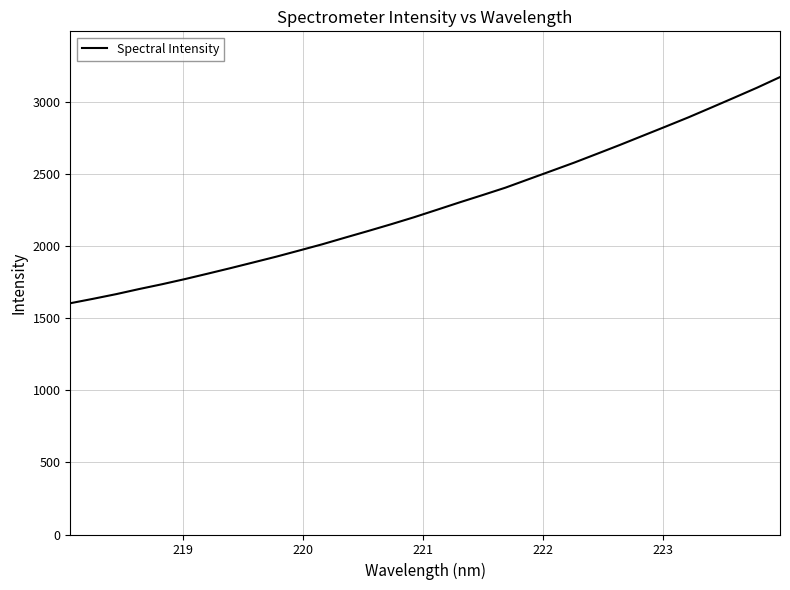

What is the difference between the maximum and minimum values?

1569.2